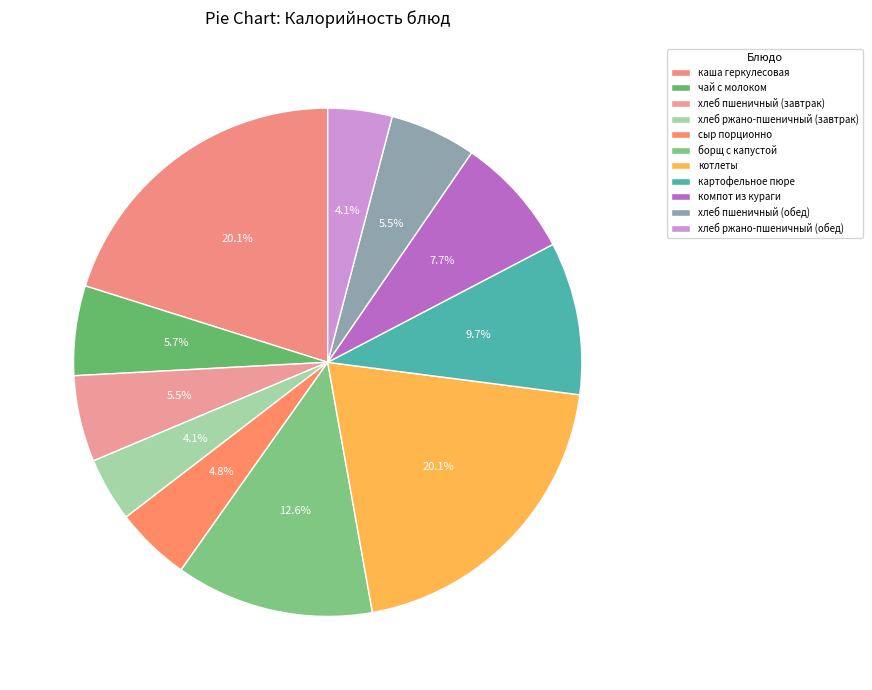

The хлеб ржано-пшеничный (завтрак) slice represents 4% of the pie. True or false?

True